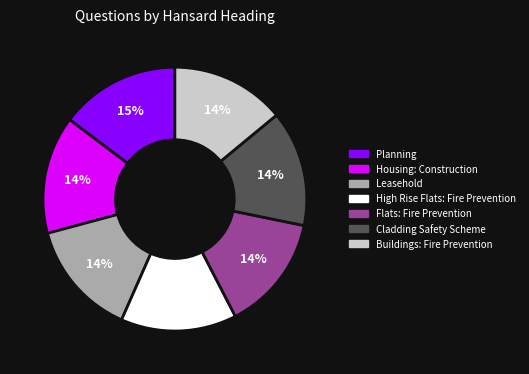

The Flats: Fire Prevention slice represents 14% of the pie. True or false?

True